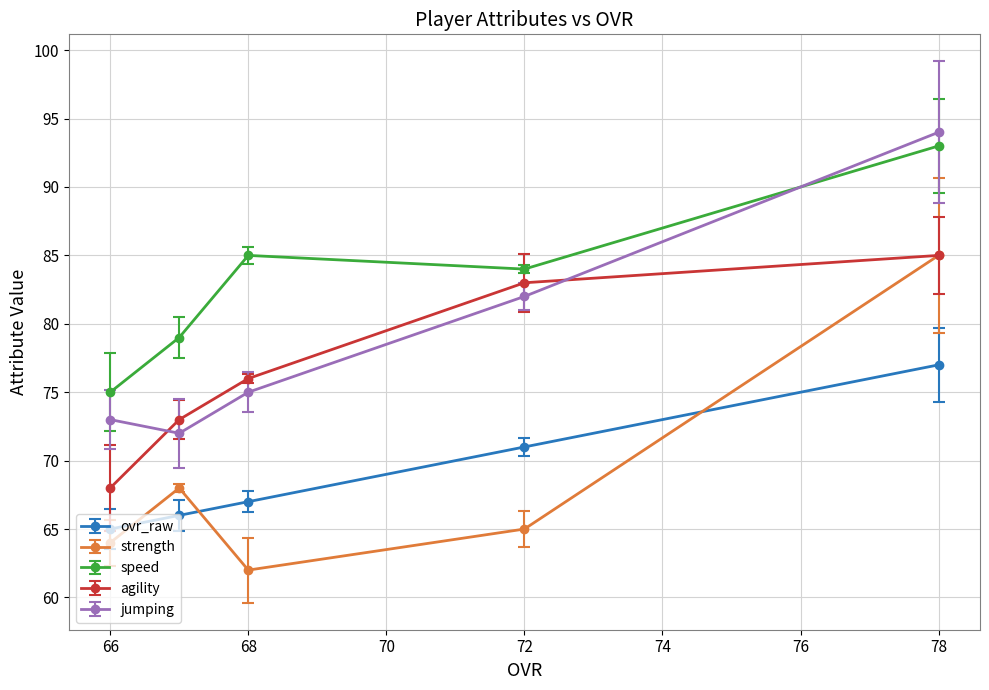

What is the greatest value displayed?

94